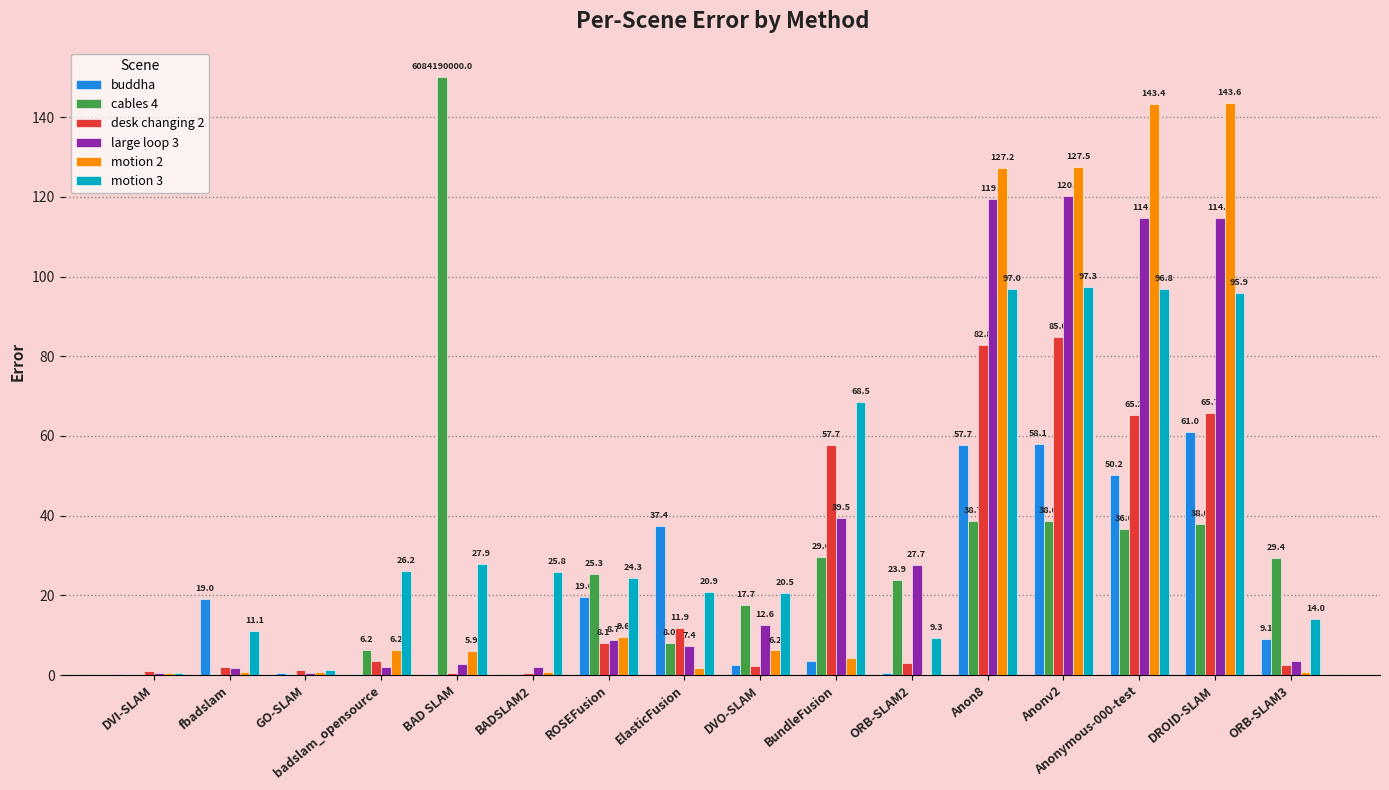

At which category is the sum across all series the highest?

Anonv2